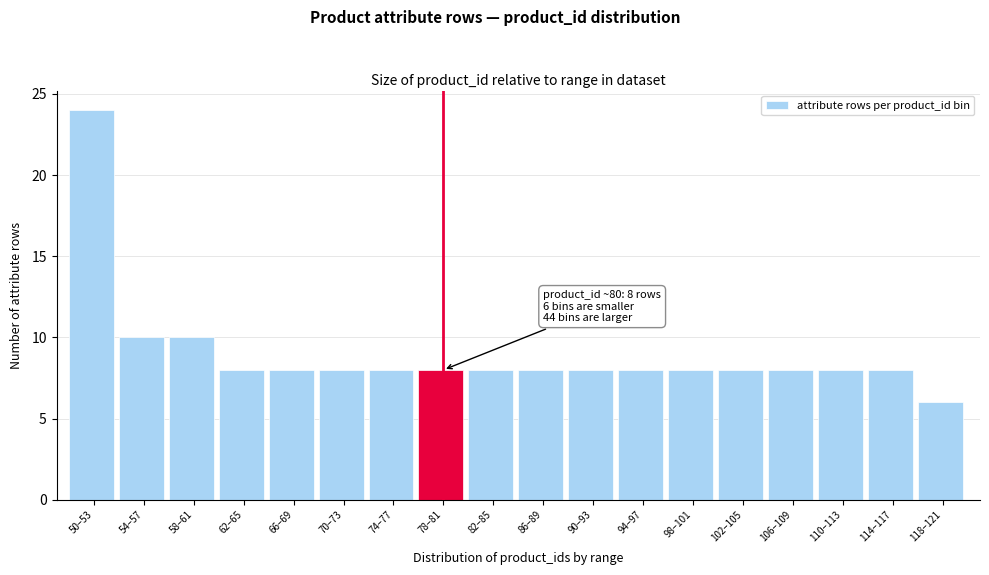

Reading left to right, extract all data points from this chart.

24	10	10	8	8	8	8	8	8	8	8	8	8	8	8	8	8	6